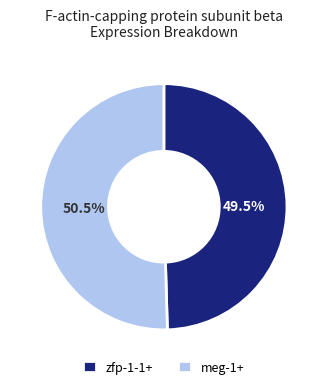

Is there a majority slice in this chart?

Yes